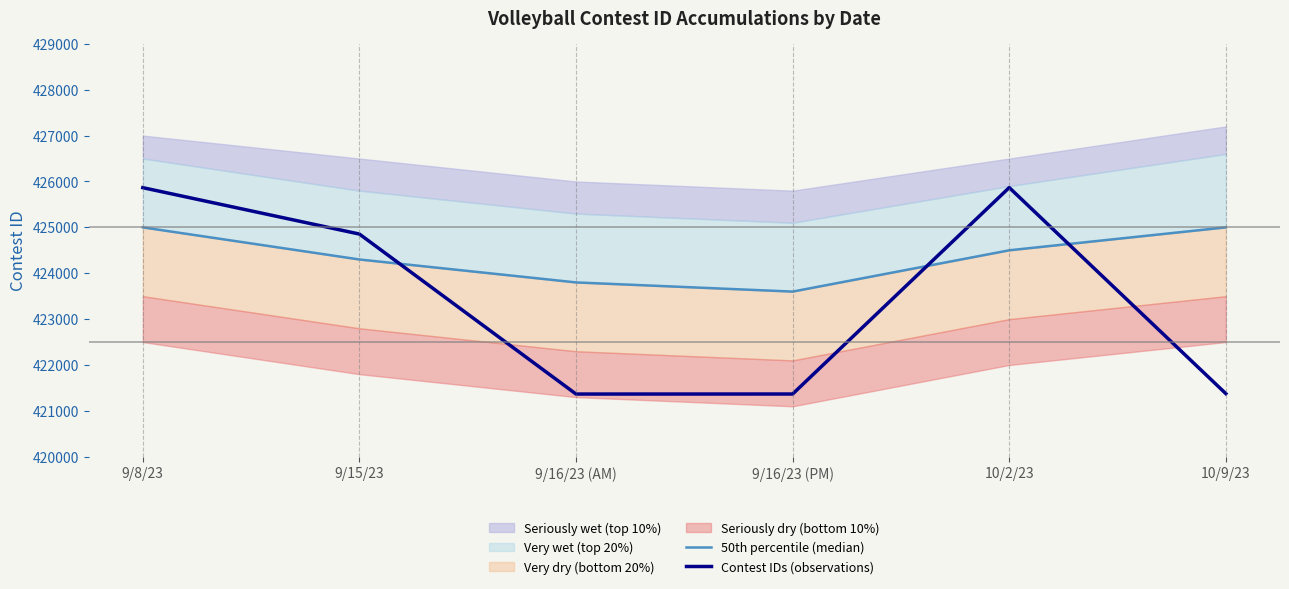

At which label does Contest IDs (observations) first exceed 424854?

9/8/23